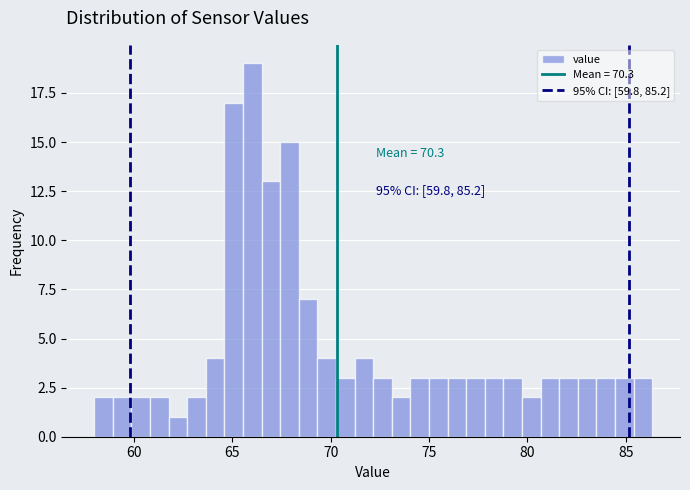

Read against the x-axis, roughly where is the centre of the tallest bar?

66.0